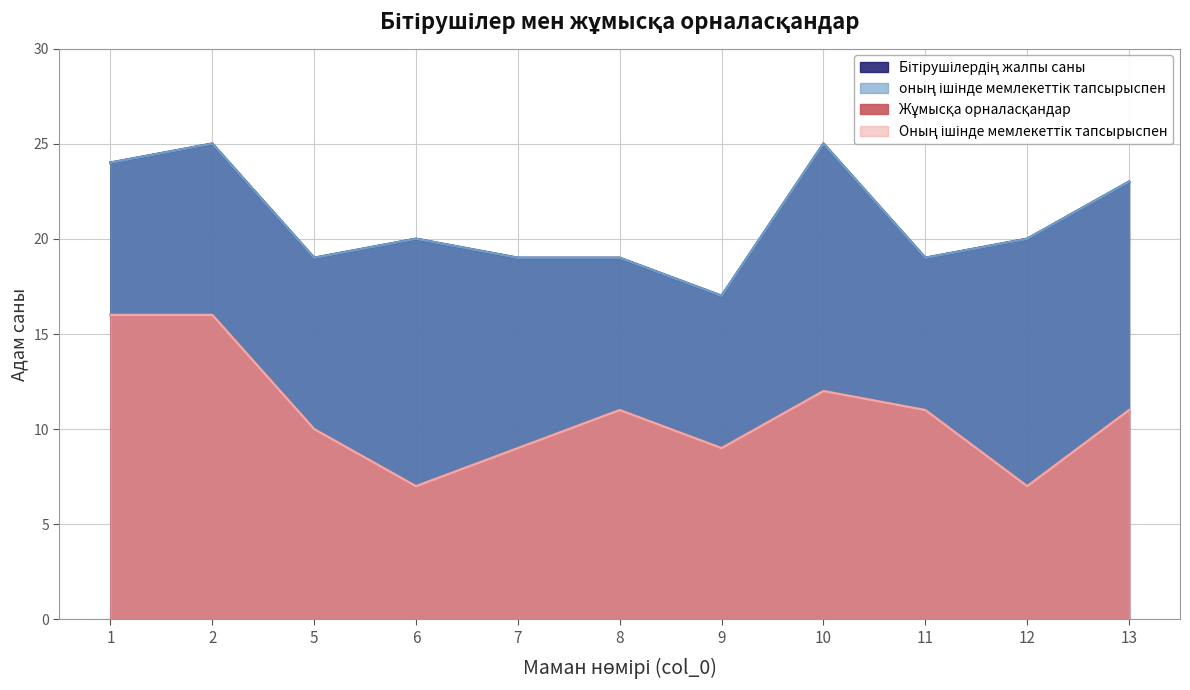

What is the lowest value of the оның ішінде мемлекеттік тапсырыспен series?

17